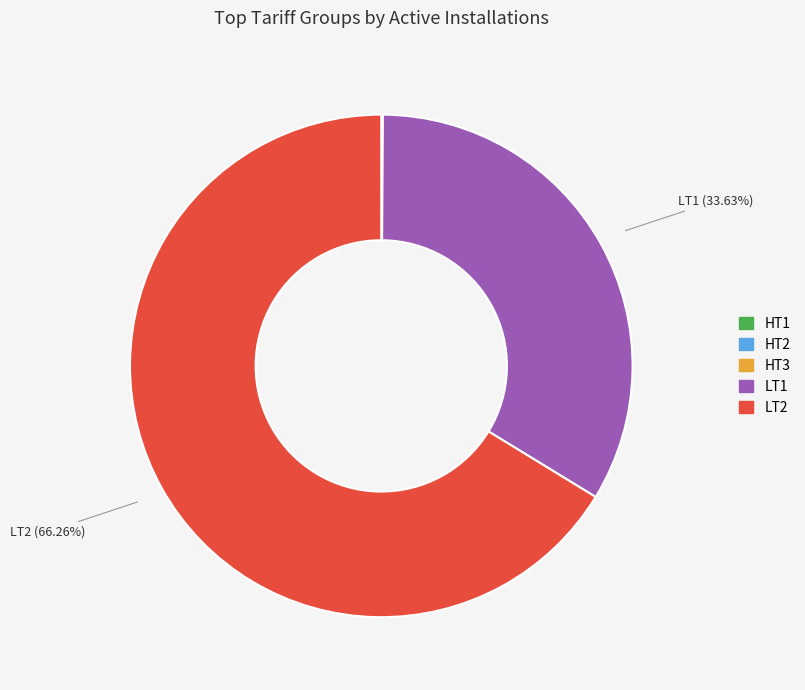

Does LT2 represent more than half of the total?

Yes